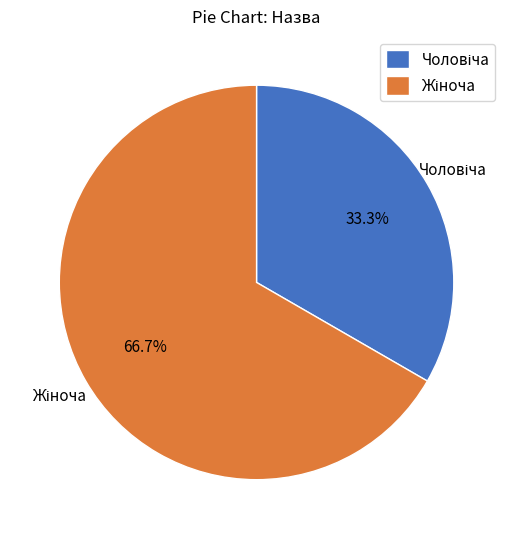

To the nearest percent, what is the difference between the largest and smallest slice percentages?

33%